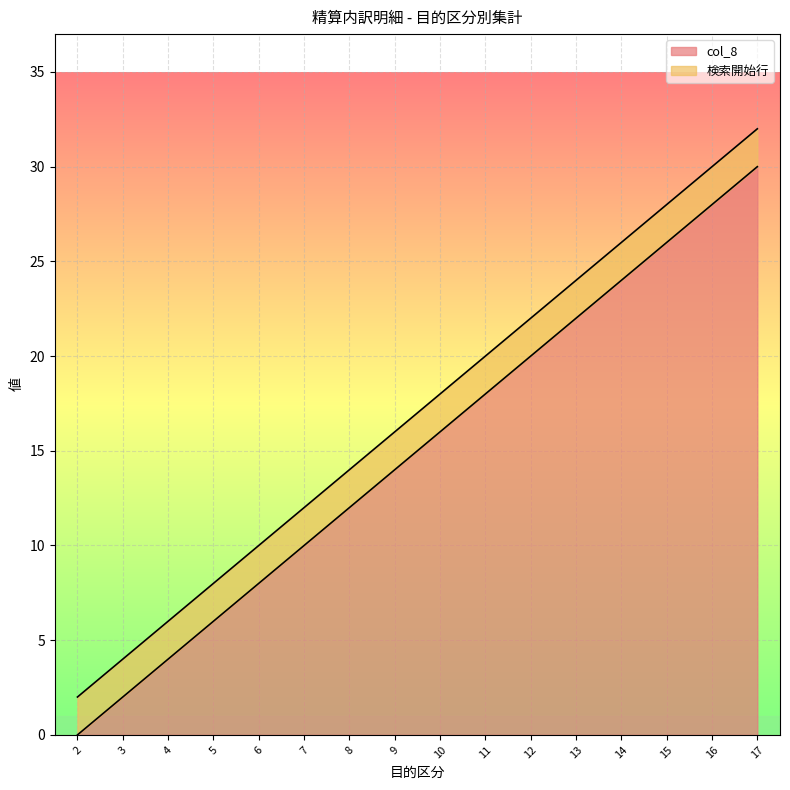

The col_8 series shows 26 at 10. True or false?

False